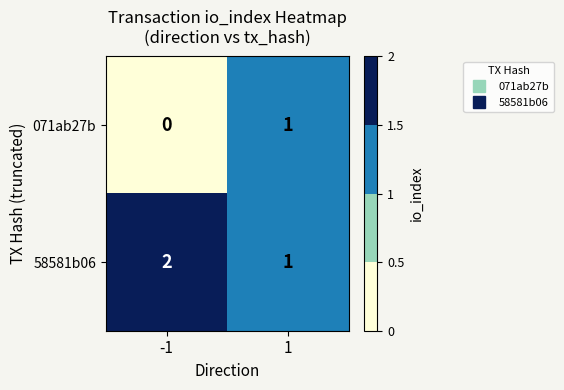

Reading left to right, what are all the values shown in this chart?

071ab27b: -1=0	1=1
58581b06: -1=2	1=1